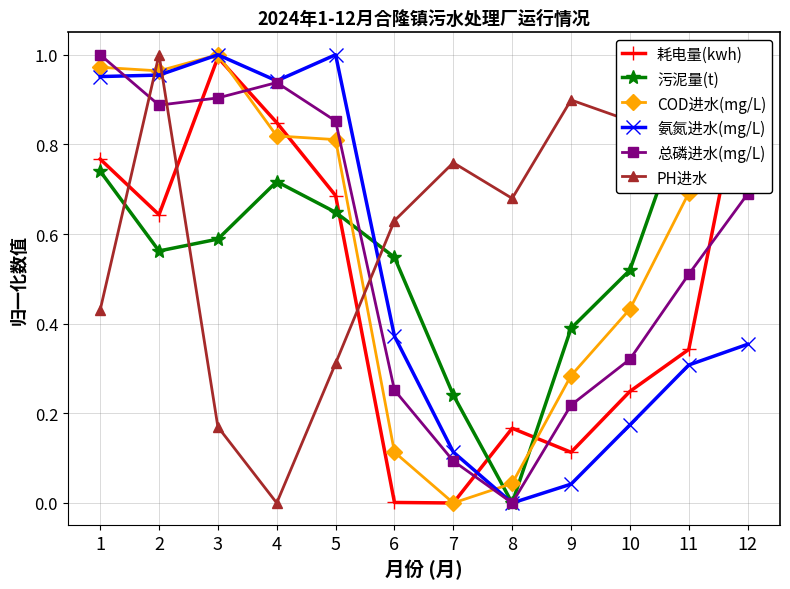

At which label is PH进水 closest to 0?

4